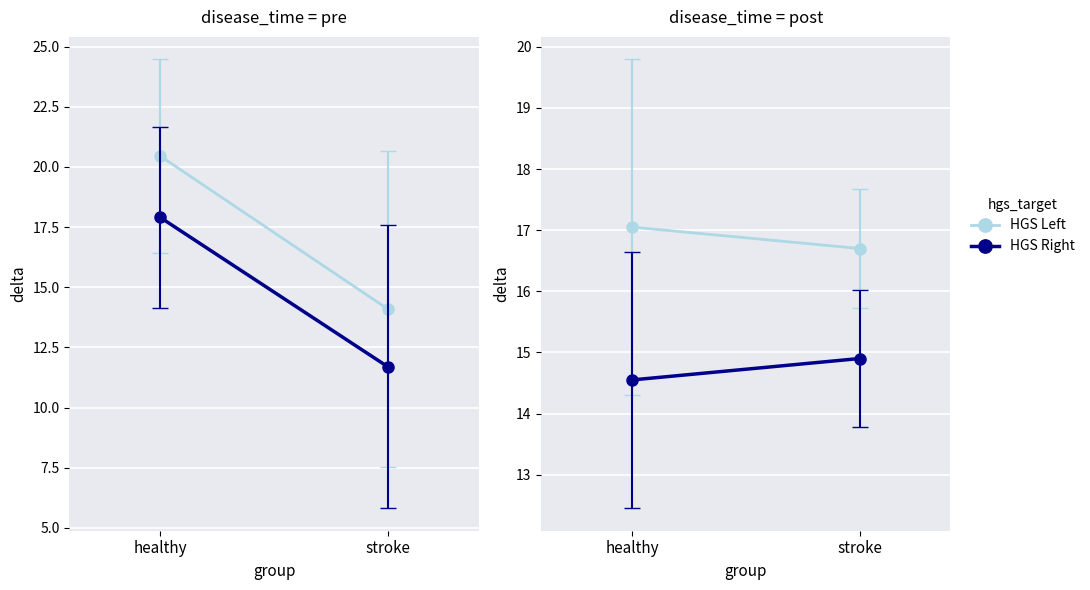

What are all the series names shown in the legend?

HGS Left, HGS Right